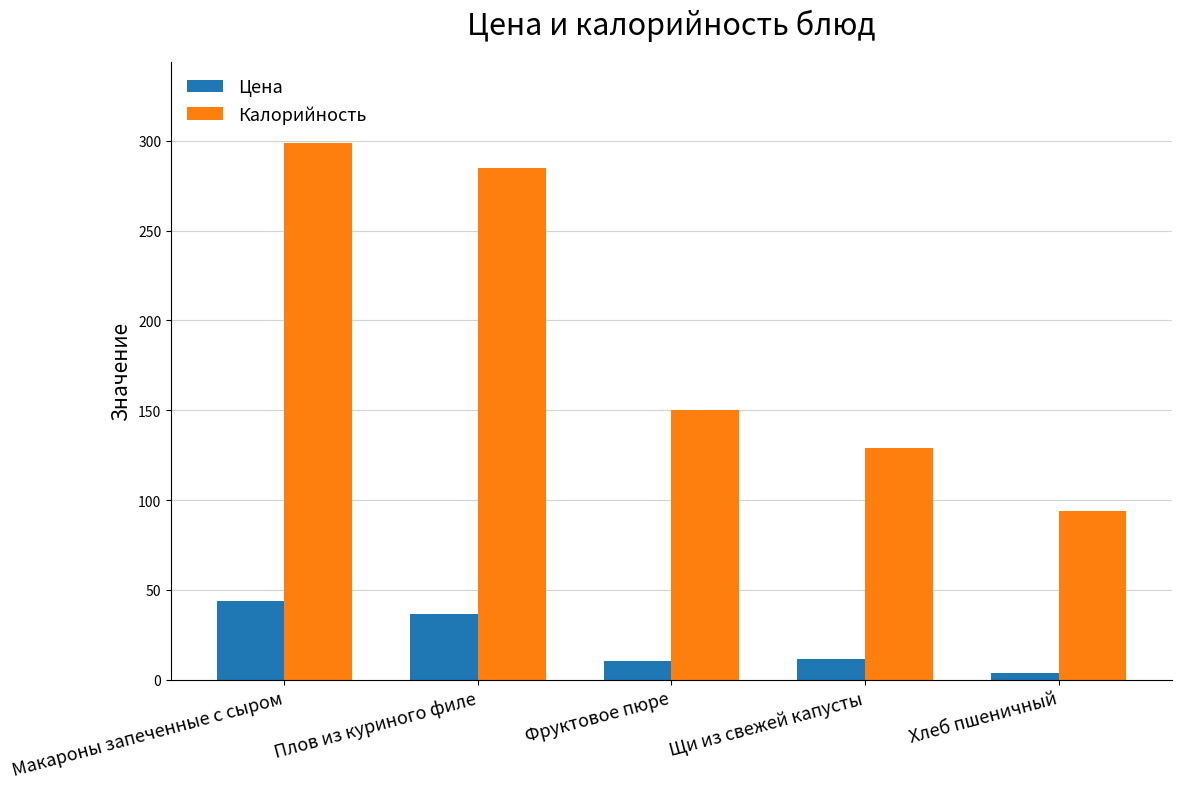

What position from the right is Фруктовое пюре?

3